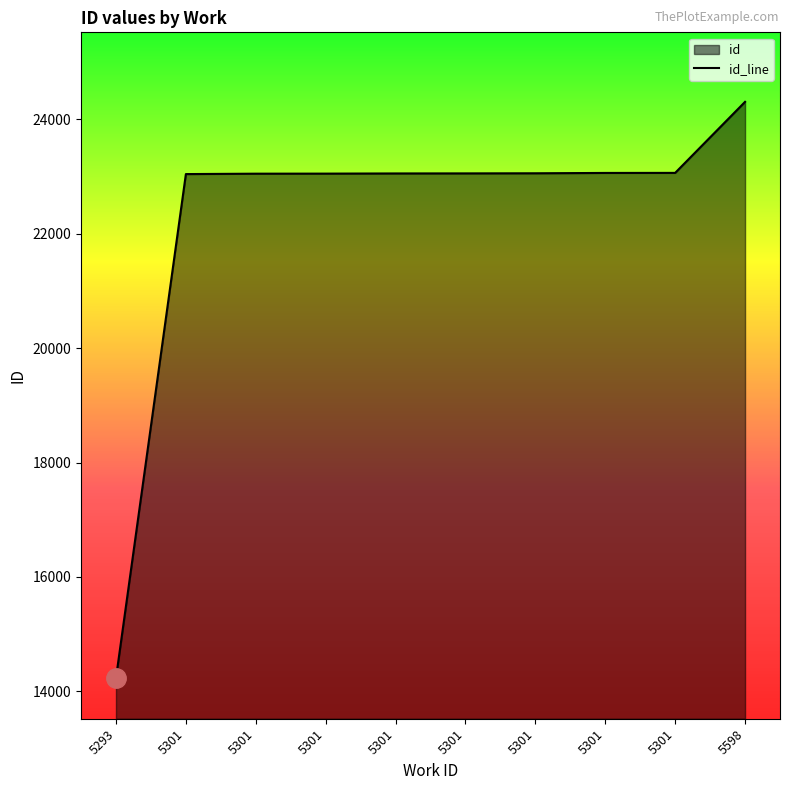

Approximately how many times larger is the value at 5301 compared to 5301?

1.0